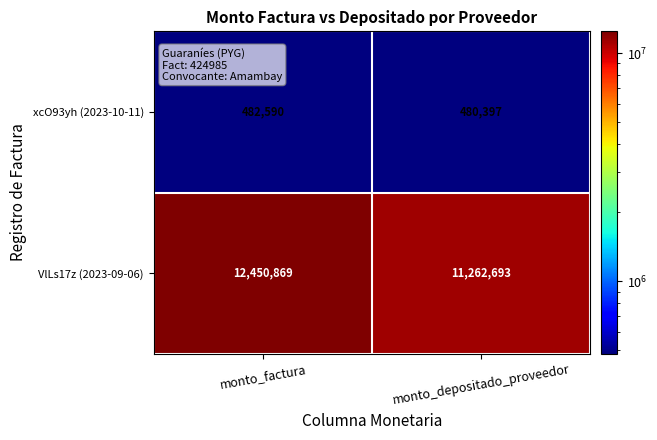

Reading right to left, extract all data points from this chart.

xcO93yh (2023-10-11): monto_depositado_proveedor=480397	monto_factura=482590
VlLs17z (2023-09-06): monto_depositado_proveedor=11262693	monto_factura=12450869